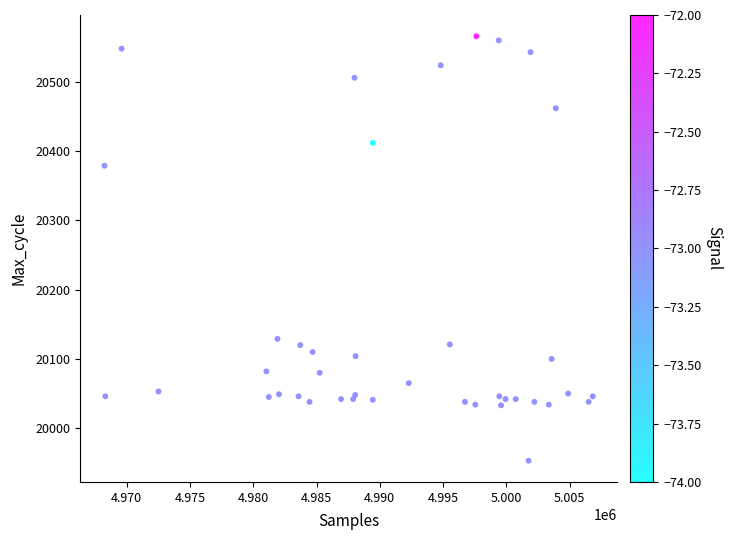

What Y value in the scatter plot is closest to 20259?

20379